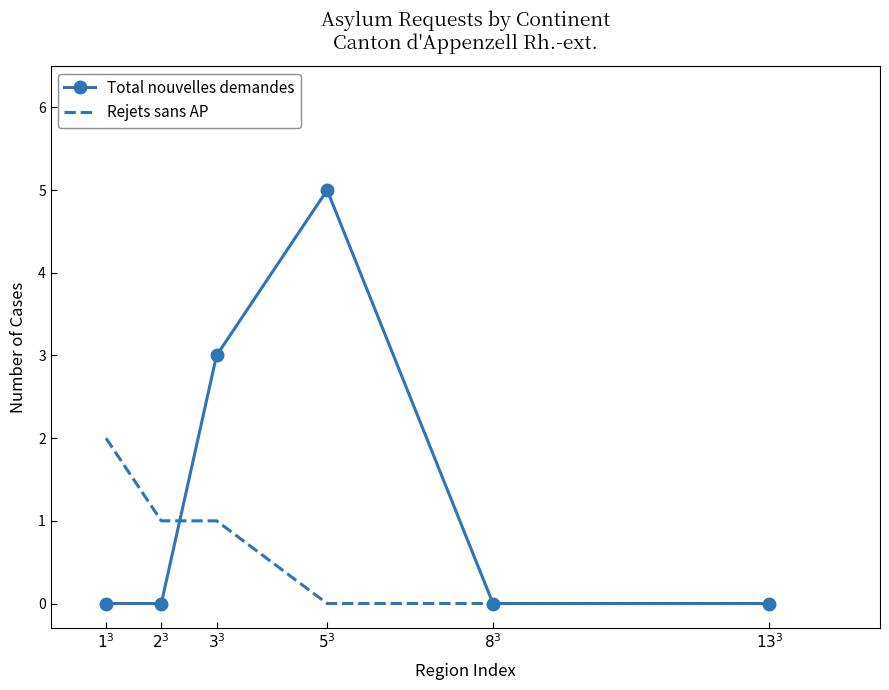

Which series has the largest total across all categories?

Total nouvelles demandes